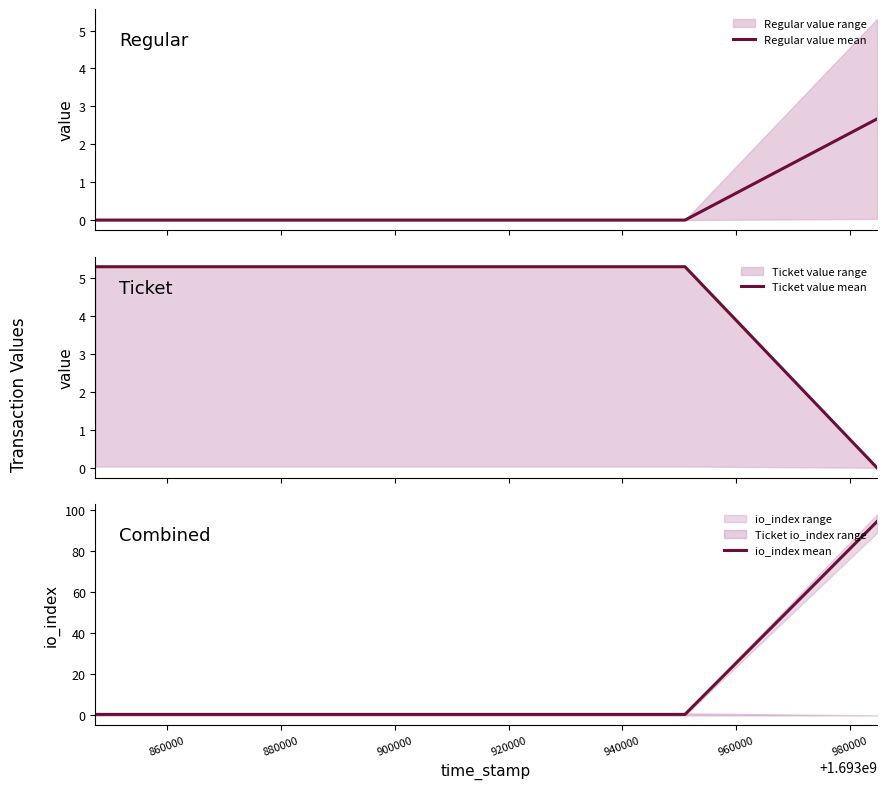

True or false: io_index mean and Regular value mean intersect in this chart.

False